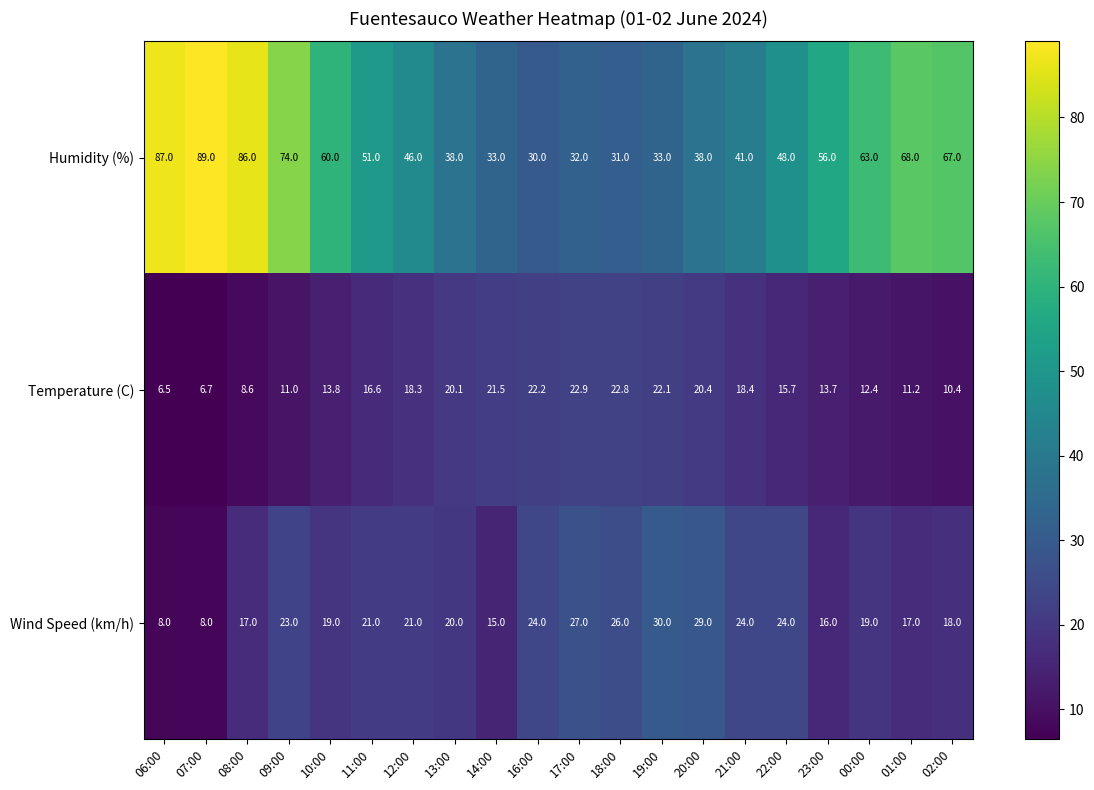

What is the maximum value shown in the chart?

89.0